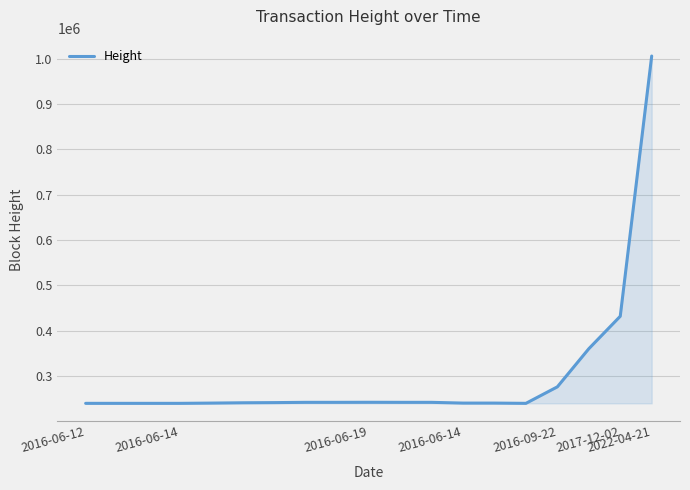

What is the smallest value displayed?

239905